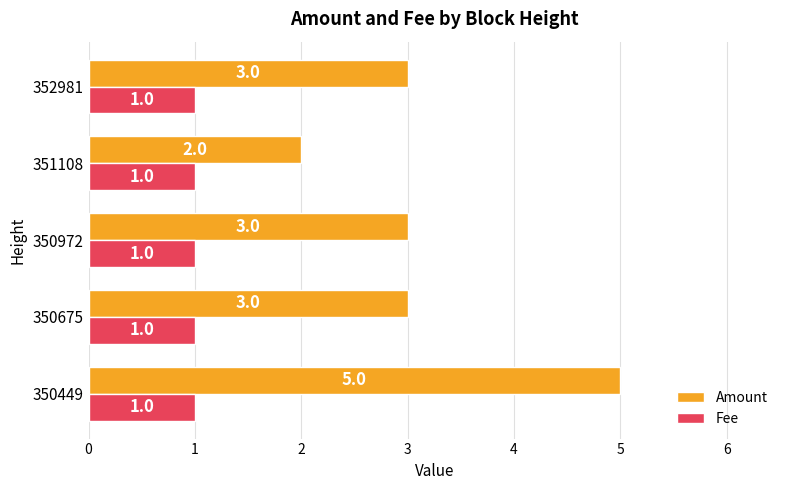

Rank the series by their average value, from lowest to highest.

Fee, Amount